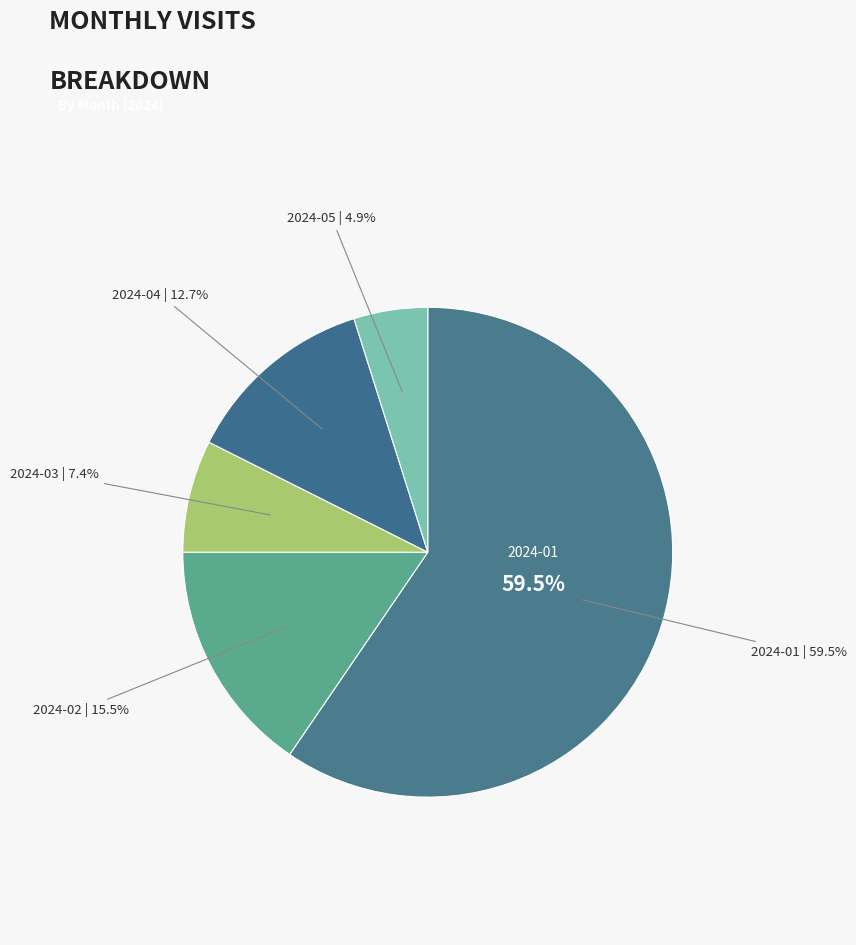

How many segments does this pie chart have?

5